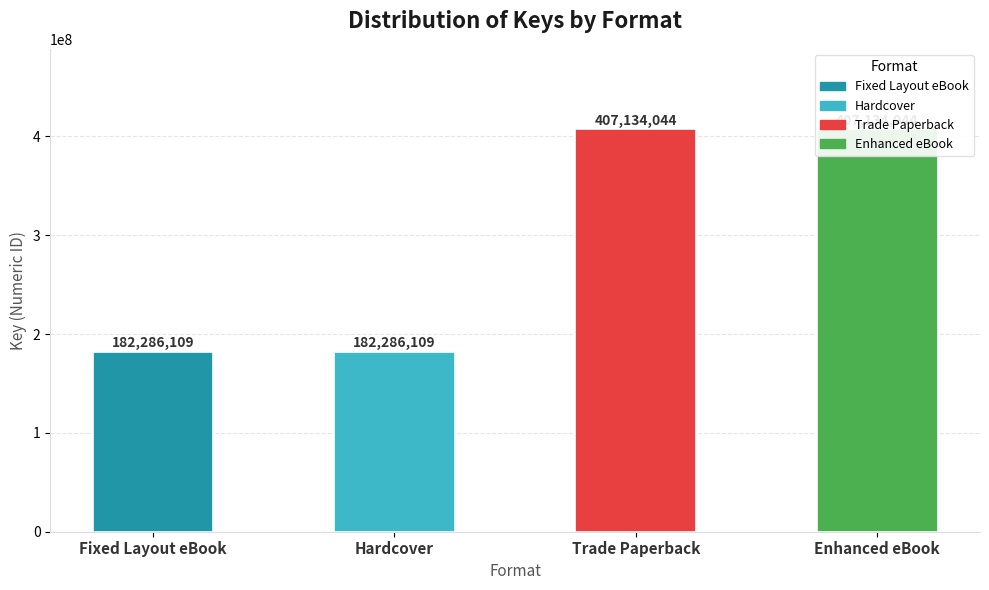

What is the label of the 4th bar from the left?

Enhanced eBook